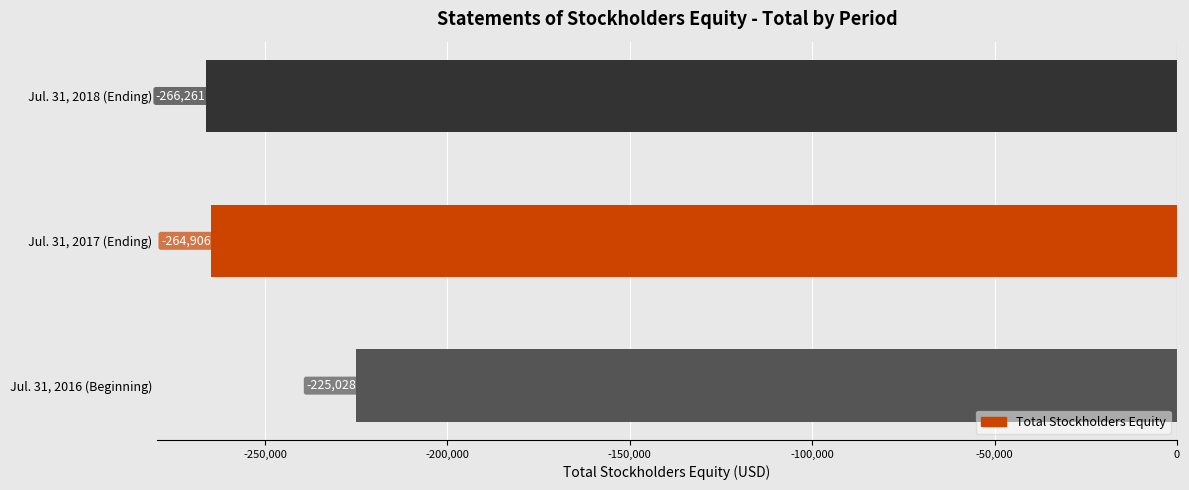

List the labels in order of value, largest first.

Jul. 31, 2016 (Beginning), Jul. 31, 2017 (Ending), Jul. 31, 2018 (Ending)